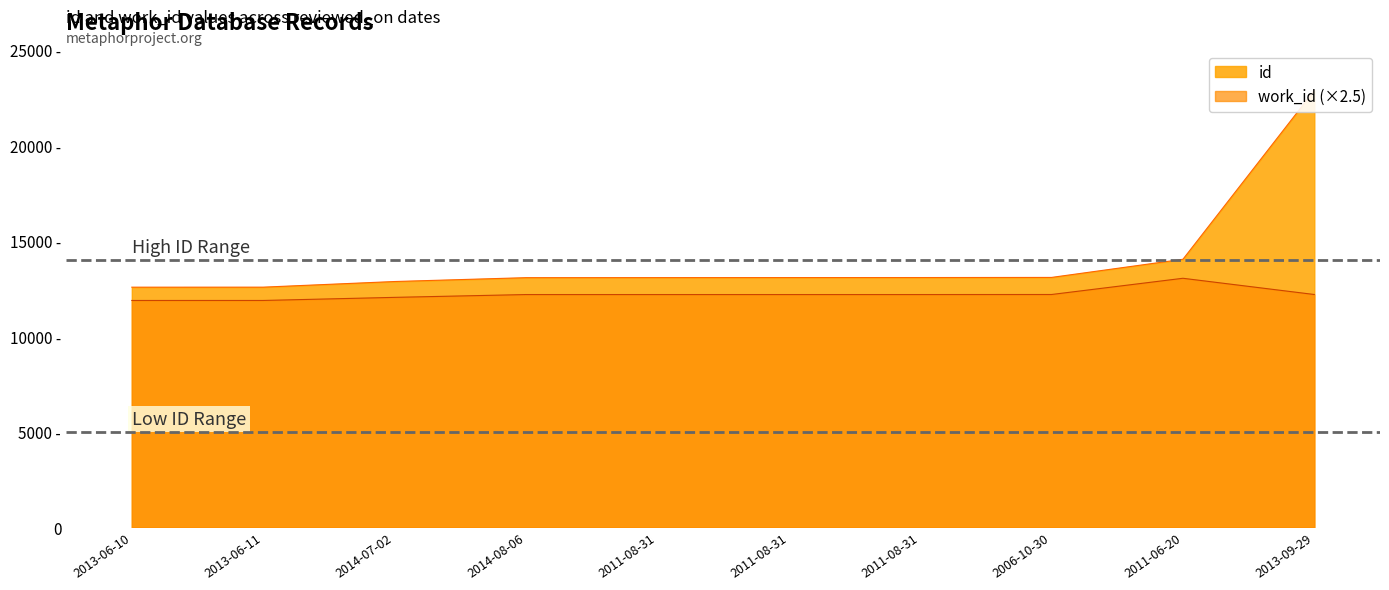

Which series has the largest total across all categories?

id